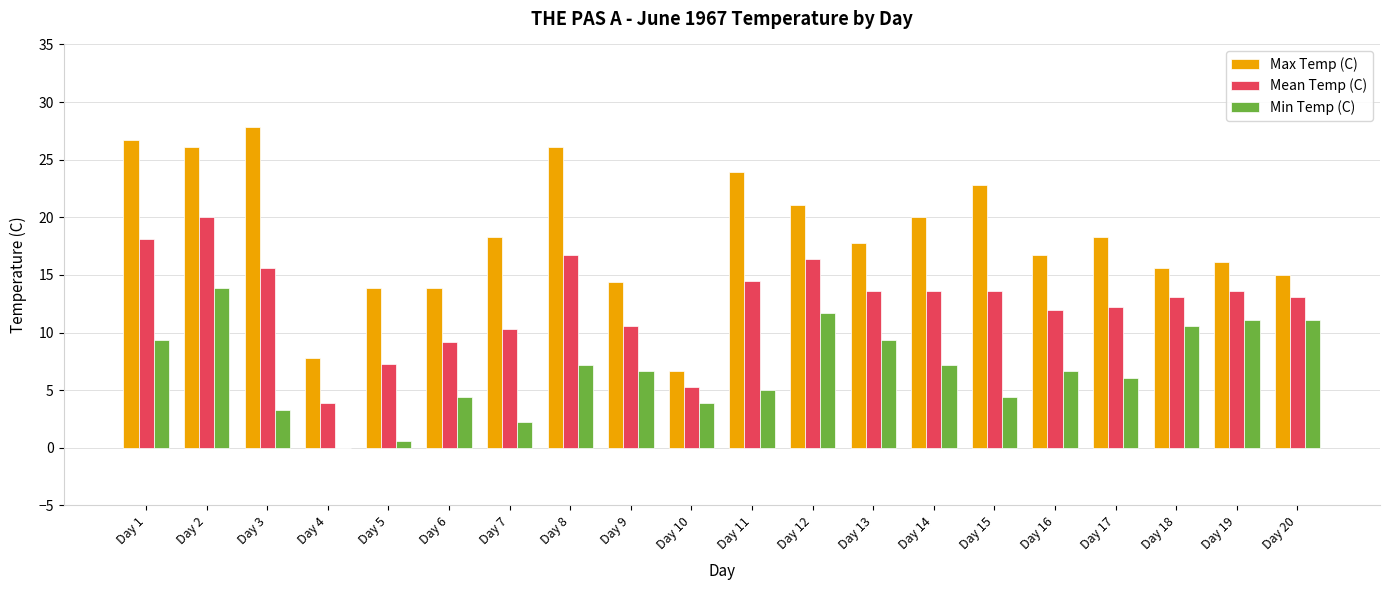

What is the sum of all Max Temp (C) values?

369.0